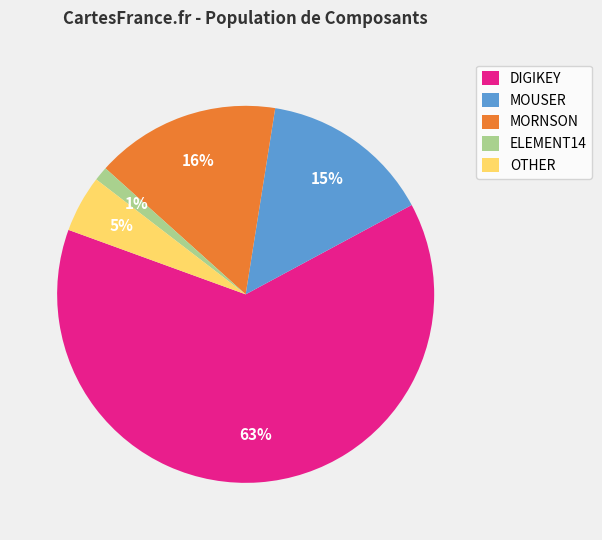

Combined, do OTHER and ELEMENT14 account for over 50%?

No